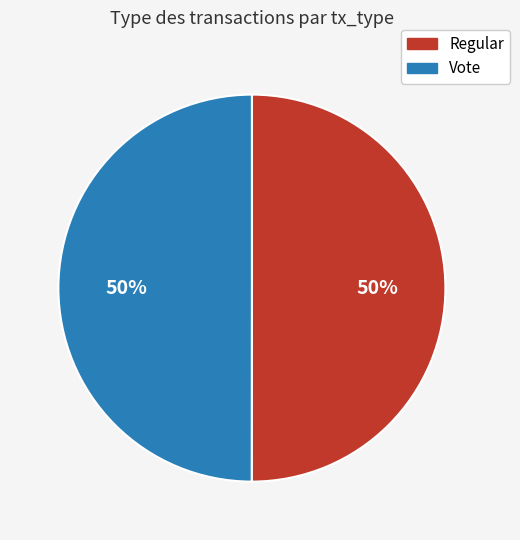

What percentage is the Vote slice, to the nearest percent?

50%